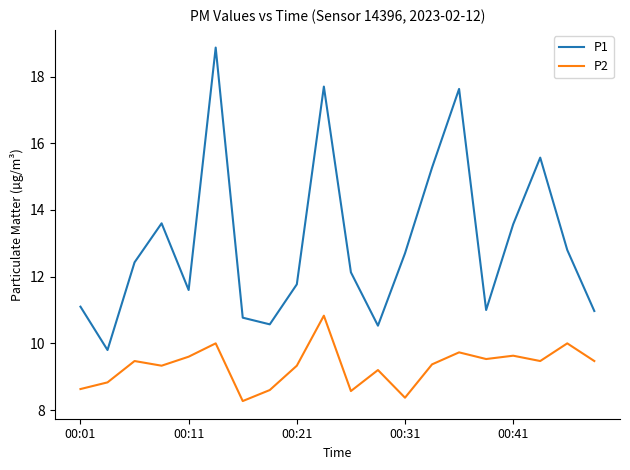

True or false: P2 and P1 intersect in this chart.

False